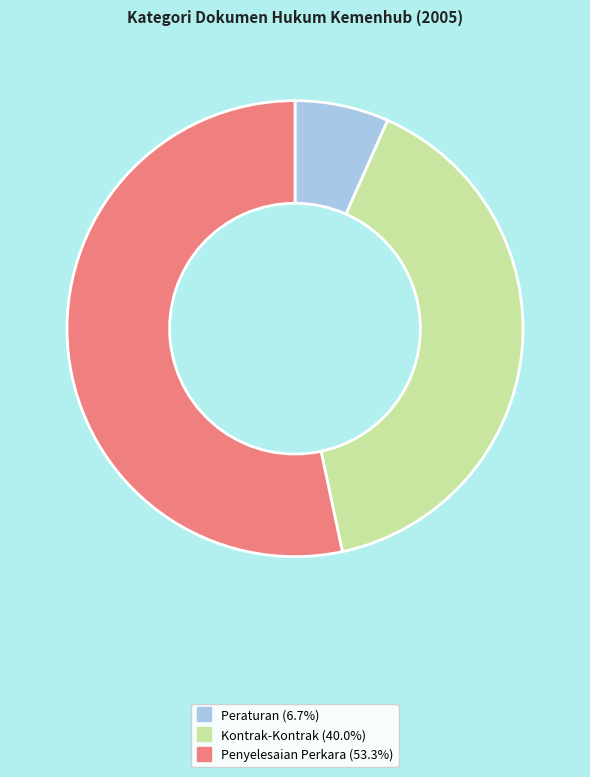

Is there a majority slice in this chart?

Yes